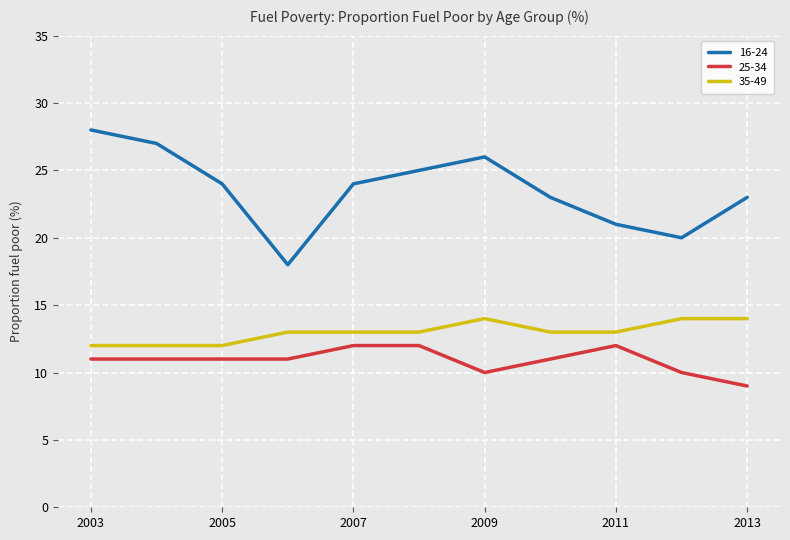

True or false: 25-34 and 16-24 intersect in this chart.

False